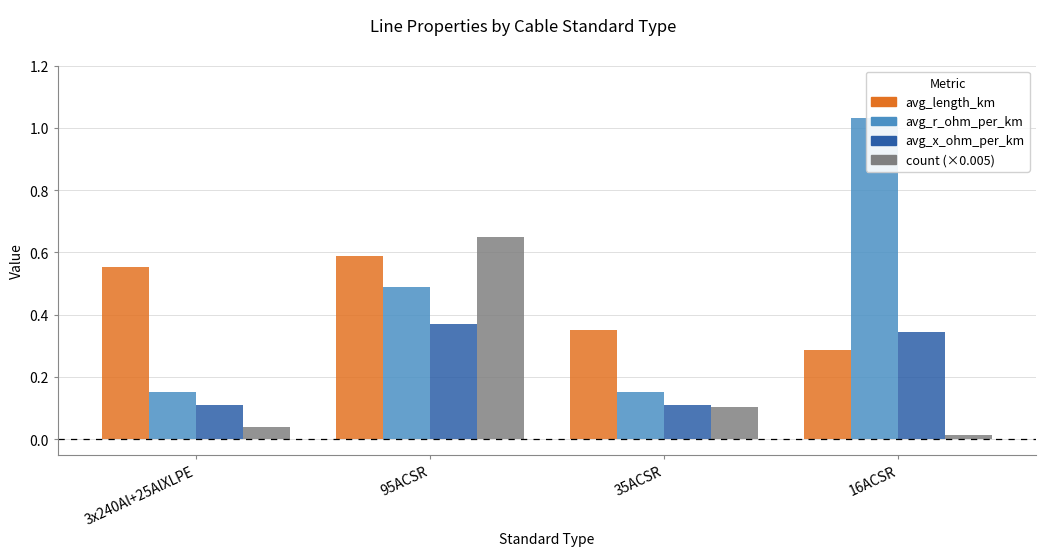

What is the value of the avg_length_km bar at the 4th from the left?

0.3